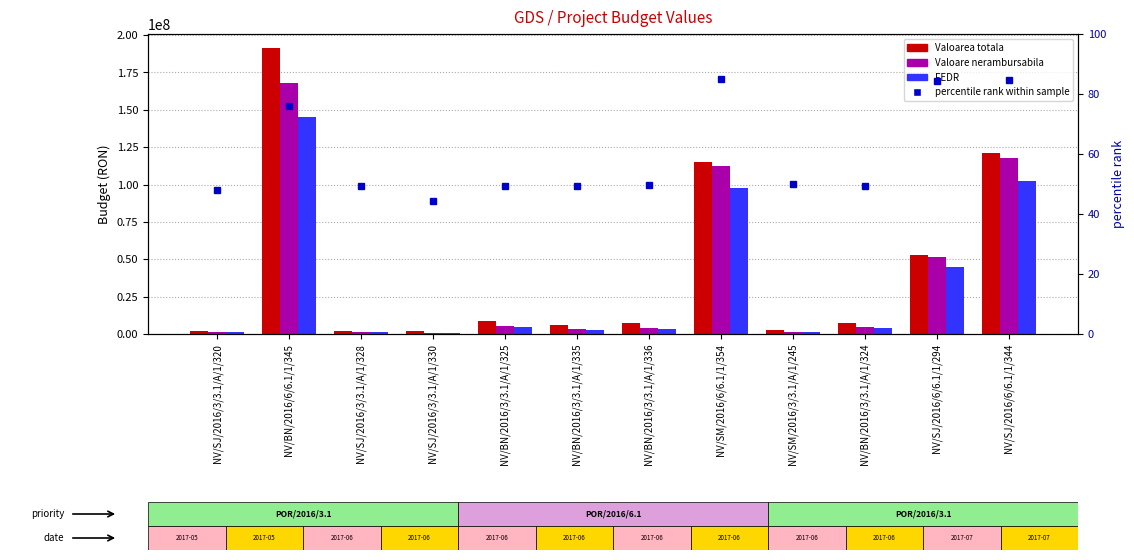

What is the label of the 4th bar from the right?

NV/SM/2016/3/3.1/A/1/245